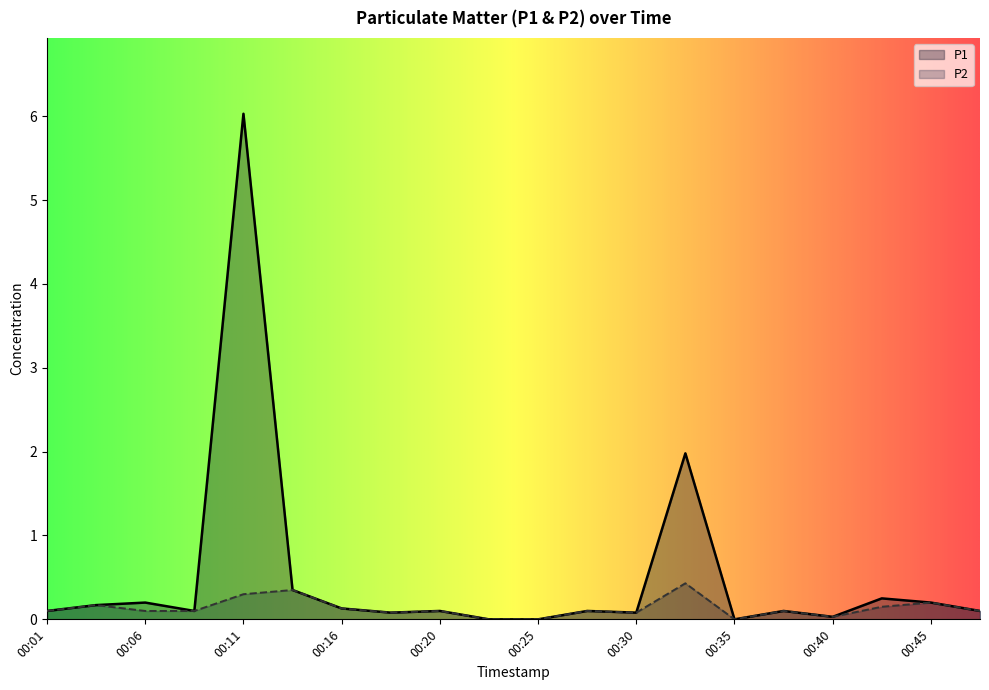

True or false: P2 and P1 intersect in this chart.

False